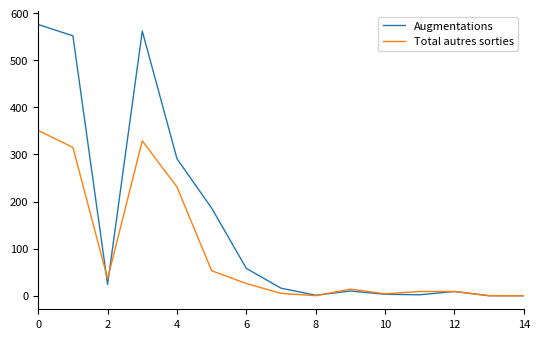

What is the maximum value shown in the chart?

576